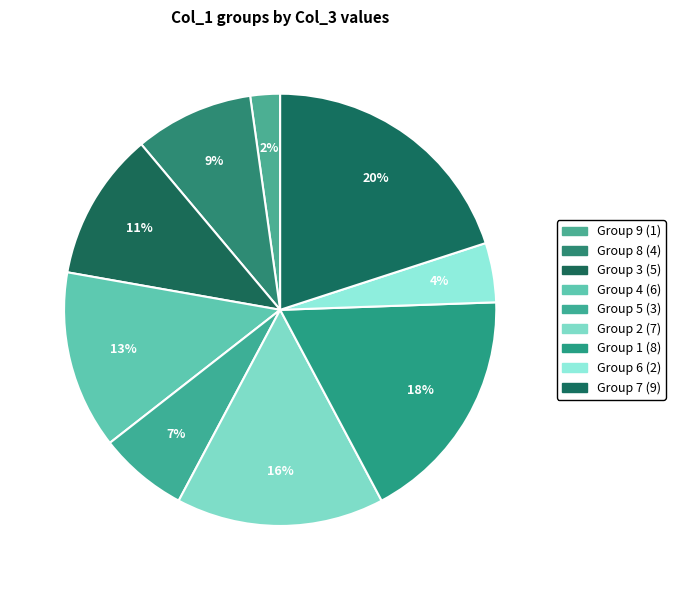

How many slices are in this pie chart?

9